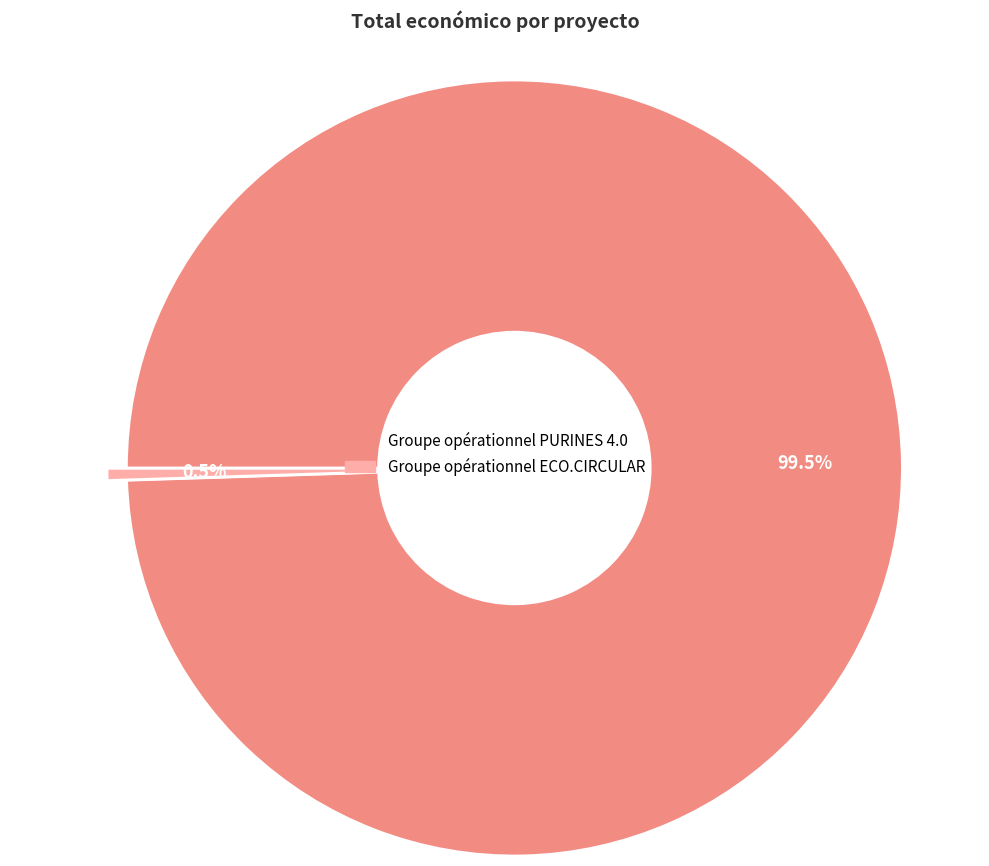

To the nearest percent, what is the difference between the largest and smallest slice percentages?

99%